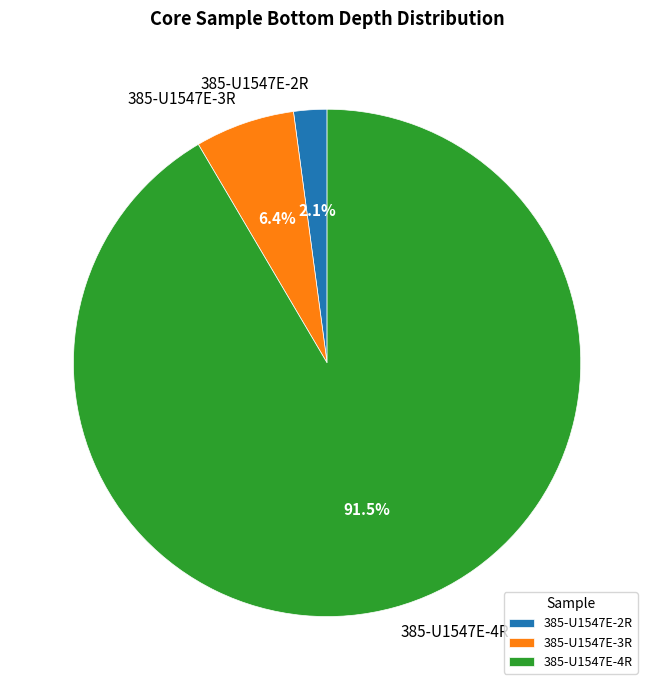

What is the majority slice?

385-U1547E-4R